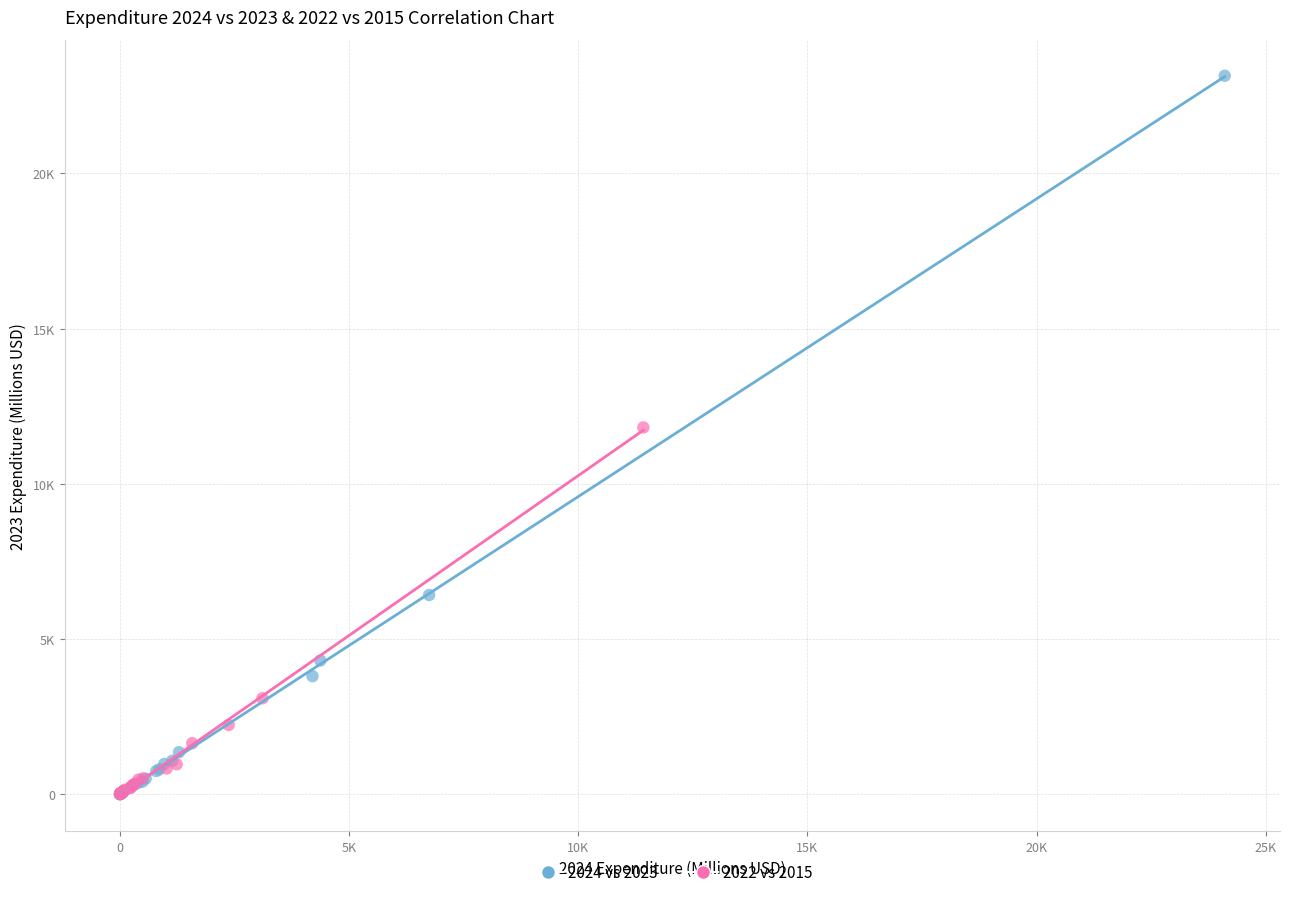

What are all the series names shown in the legend?

2024 vs 2023, 2022 vs 2015